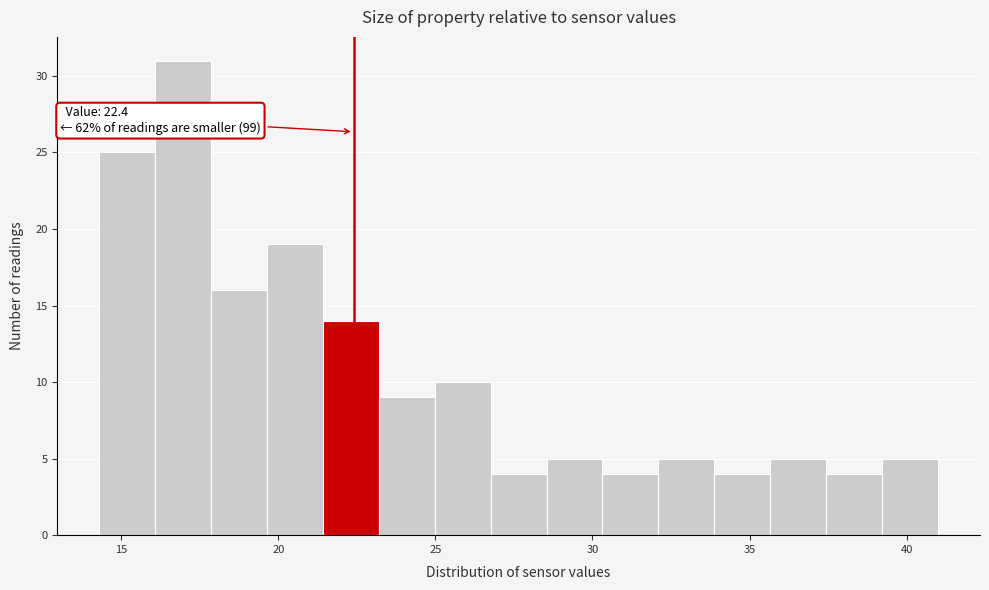

Read against the x-axis, roughly where is the centre of the tallest bar?

17.0